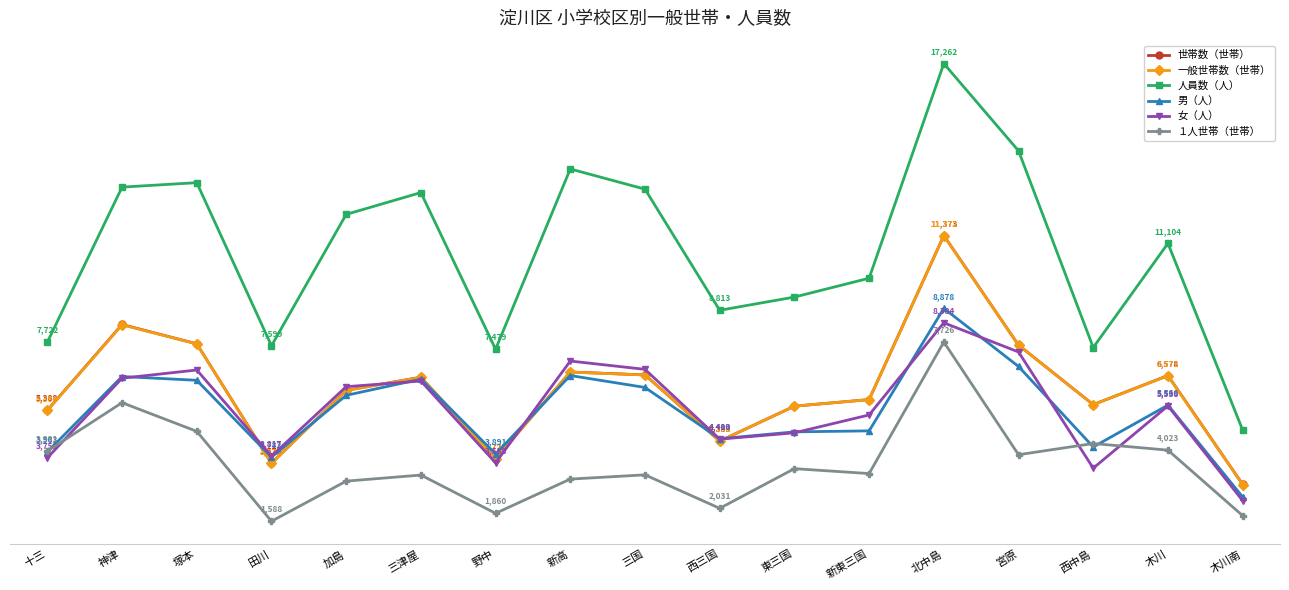

At which label does 一般世帯数（世帯） reach its peak?

北中島